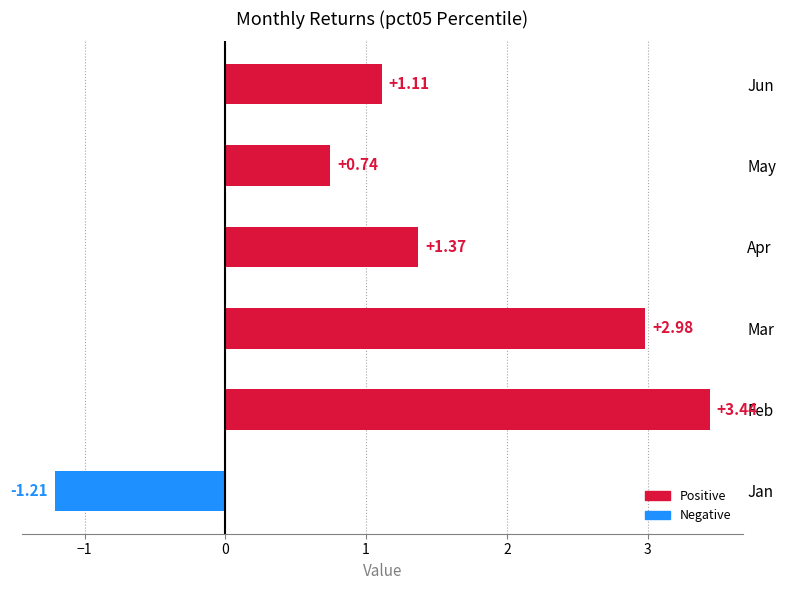

Does the chart contain any negative values?

Yes